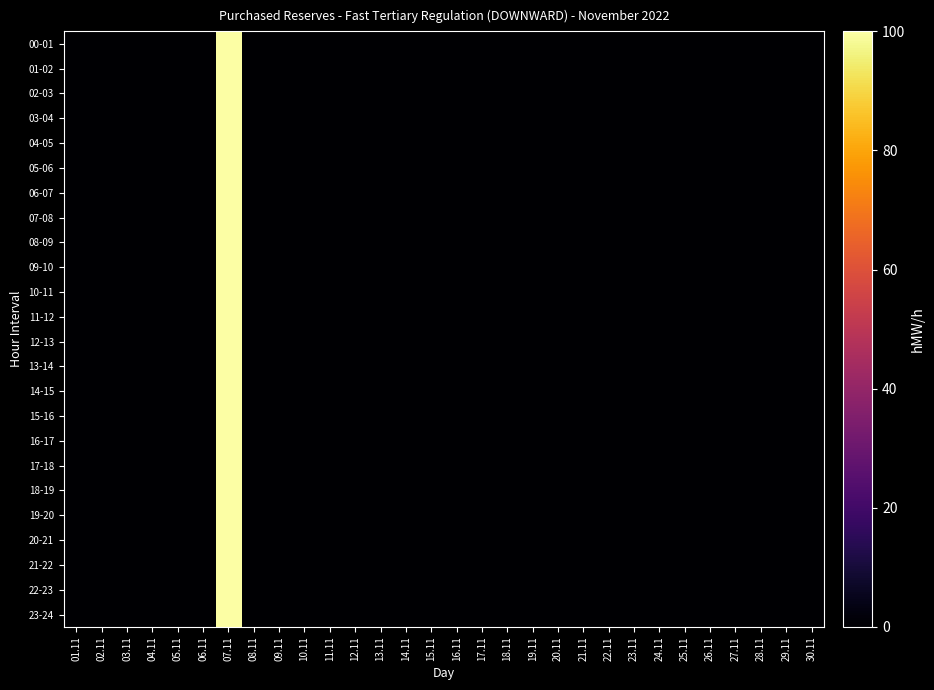

List the series in order of their peak value, lowest first.

00-01, 01-02, 02-03, 03-04, 04-05, 05-06, 06-07, 07-08, 08-09, 09-10, 10-11, 11-12, 12-13, 13-14, 14-15, 15-16, 16-17, 17-18, 18-19, 19-20, 20-21, 21-22, 22-23, 23-24